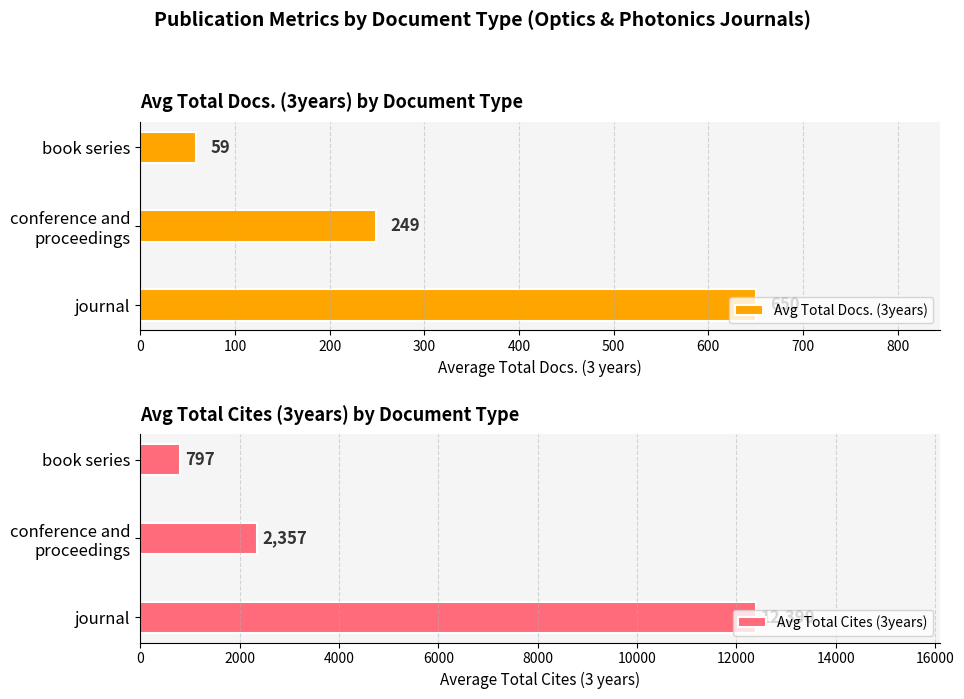

What is the difference between the maximum and minimum values in the Avg Total Docs. (3years) series?

591